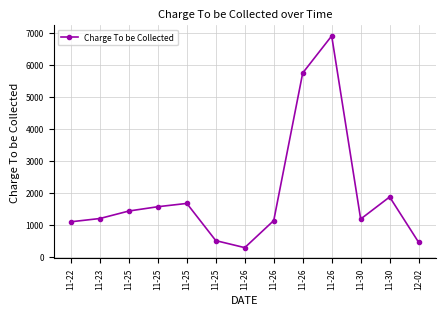

How many data points does each series have?

13